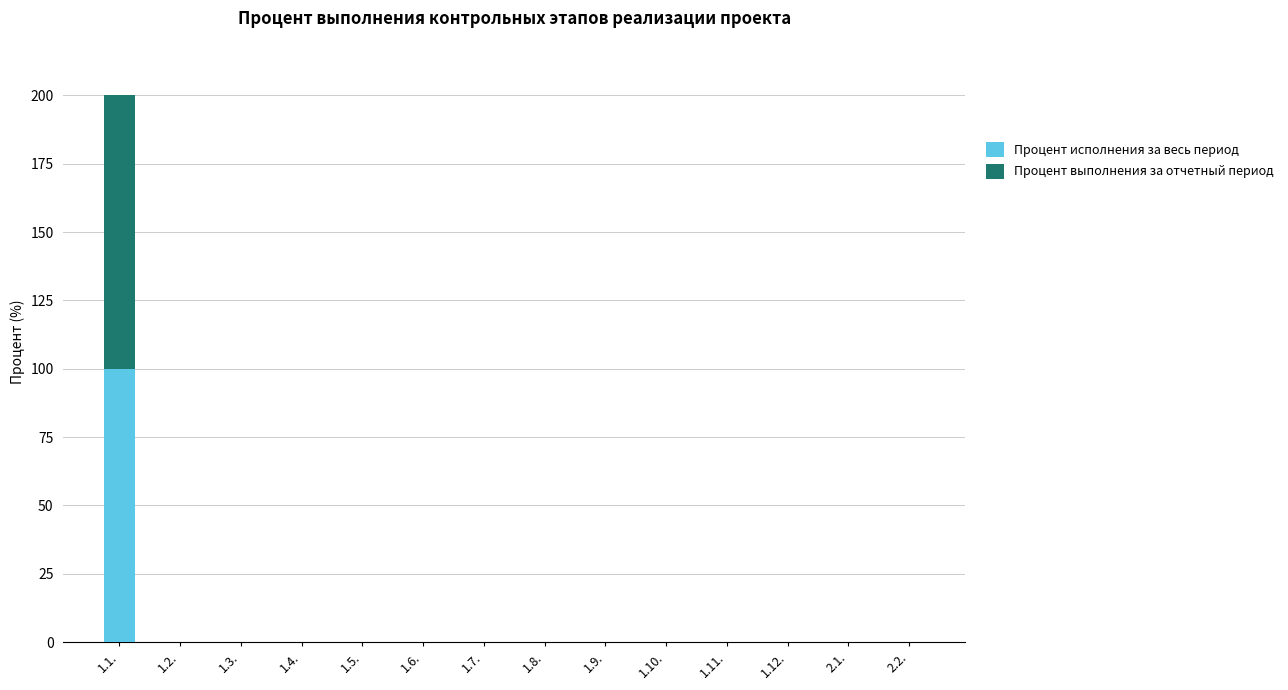

The value of Процент исполнения за весь период at 1.6. is -53. True or false?

False